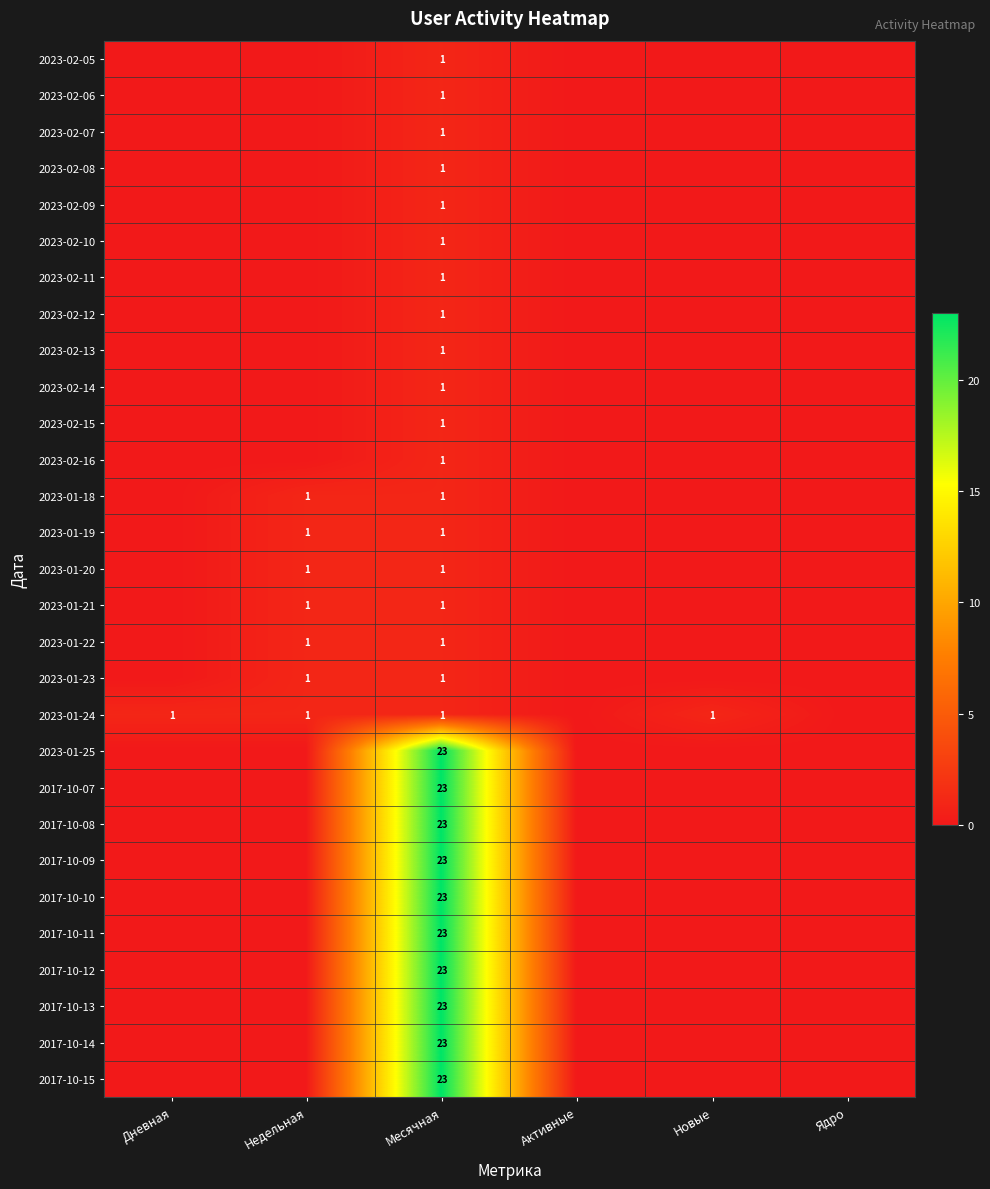

What is the total value across all series at Месячная?

249